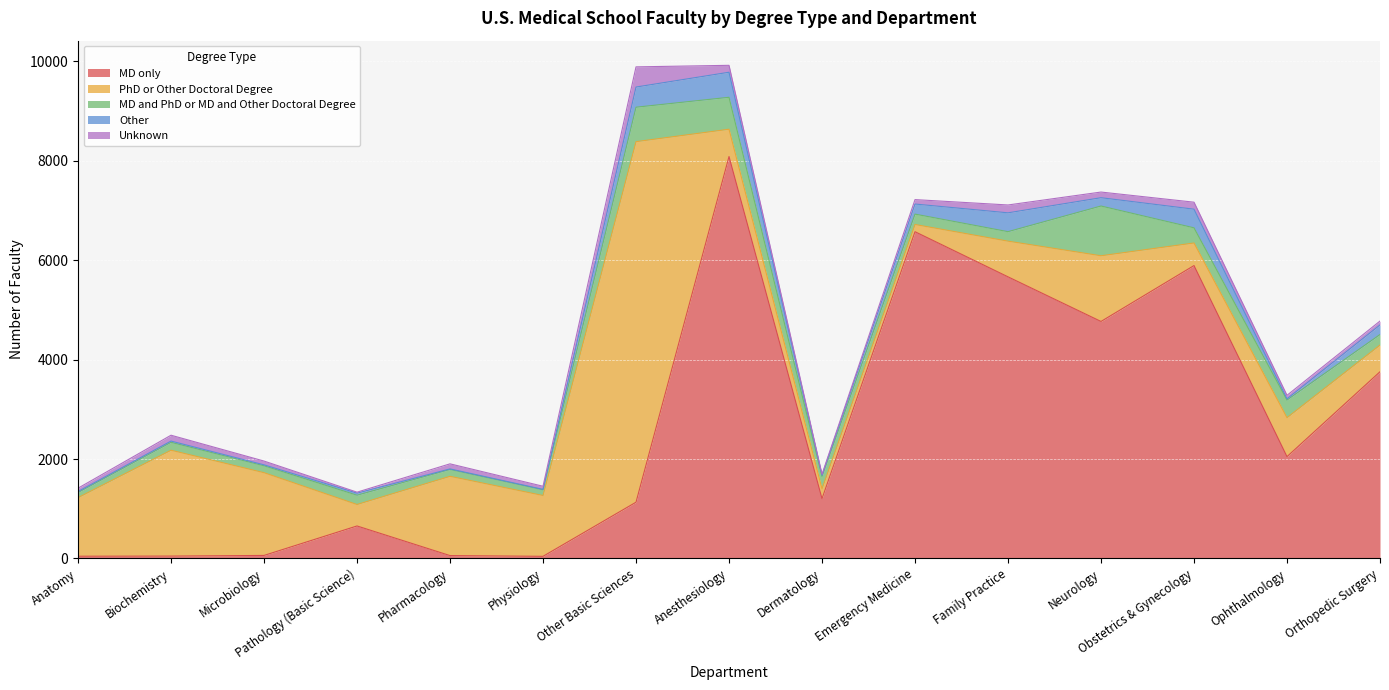

Which series has the largest total across all categories?

MD only